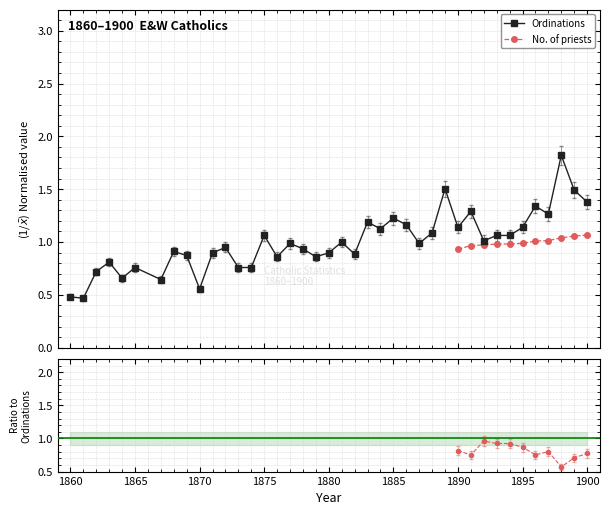

What is the maximum value for Ordinations?

1.8